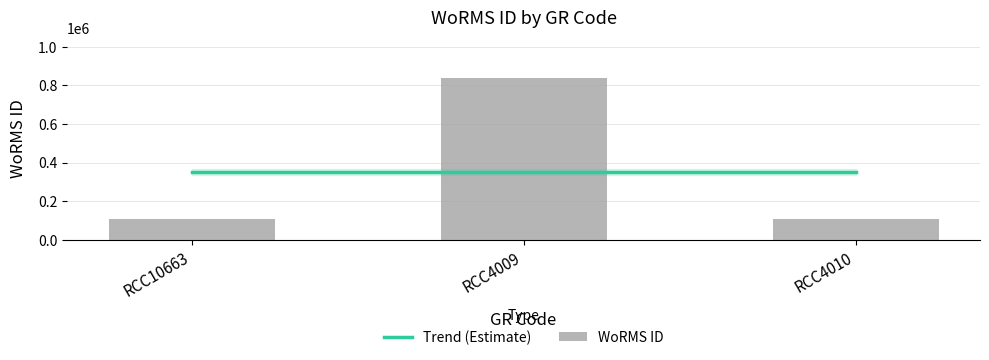

True or false: the data shows 838423 at RCC4009.

True